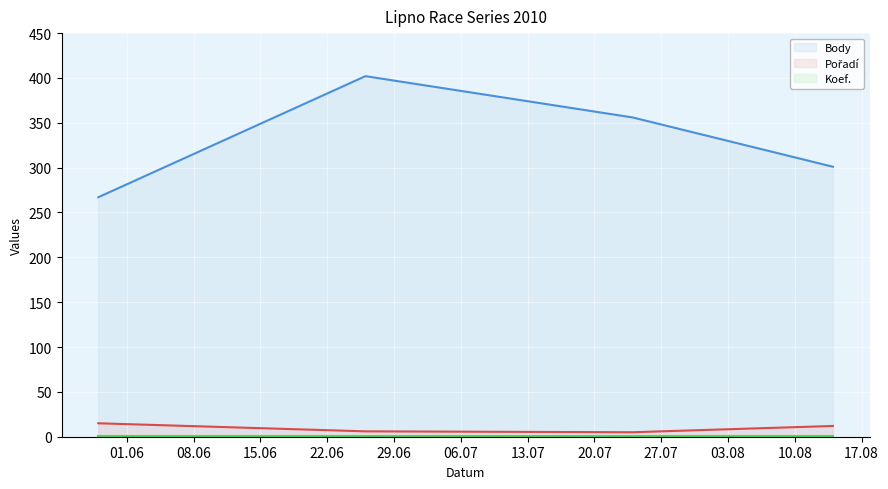

What is the greatest value displayed?

402